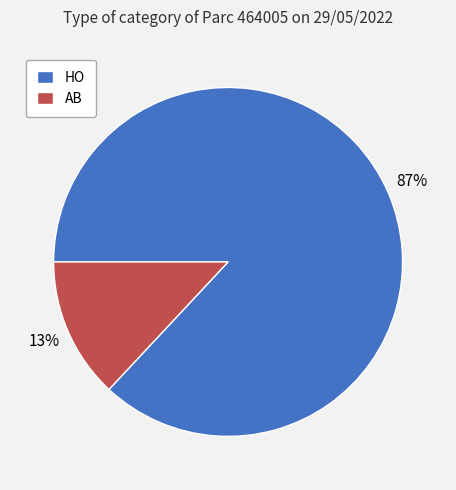

To the nearest percent, what percentage of the pie is AB?

13%